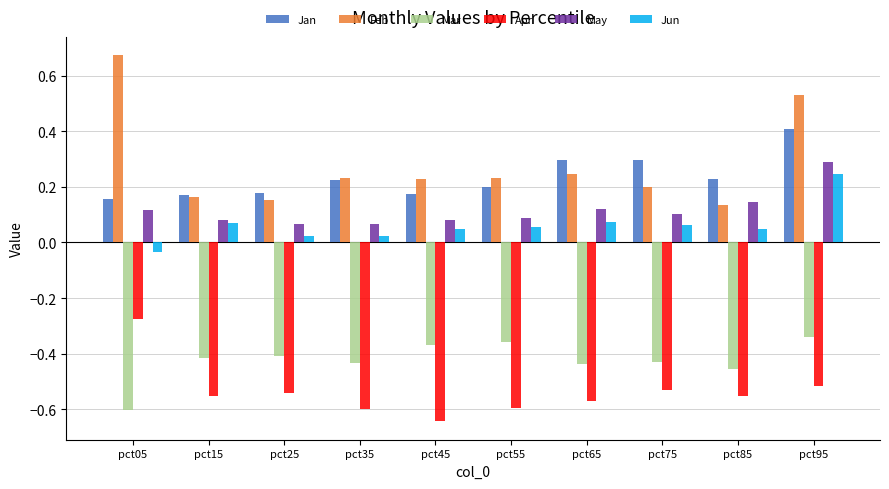

The value of Mar at pct65 is -0.2. True or false?

False